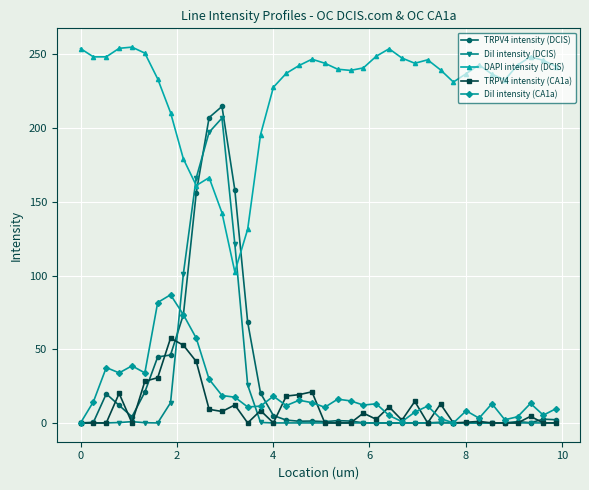

True or false: DiI intensity (CA1a) and DAPI intensity (DCIS) cross at least once.

False